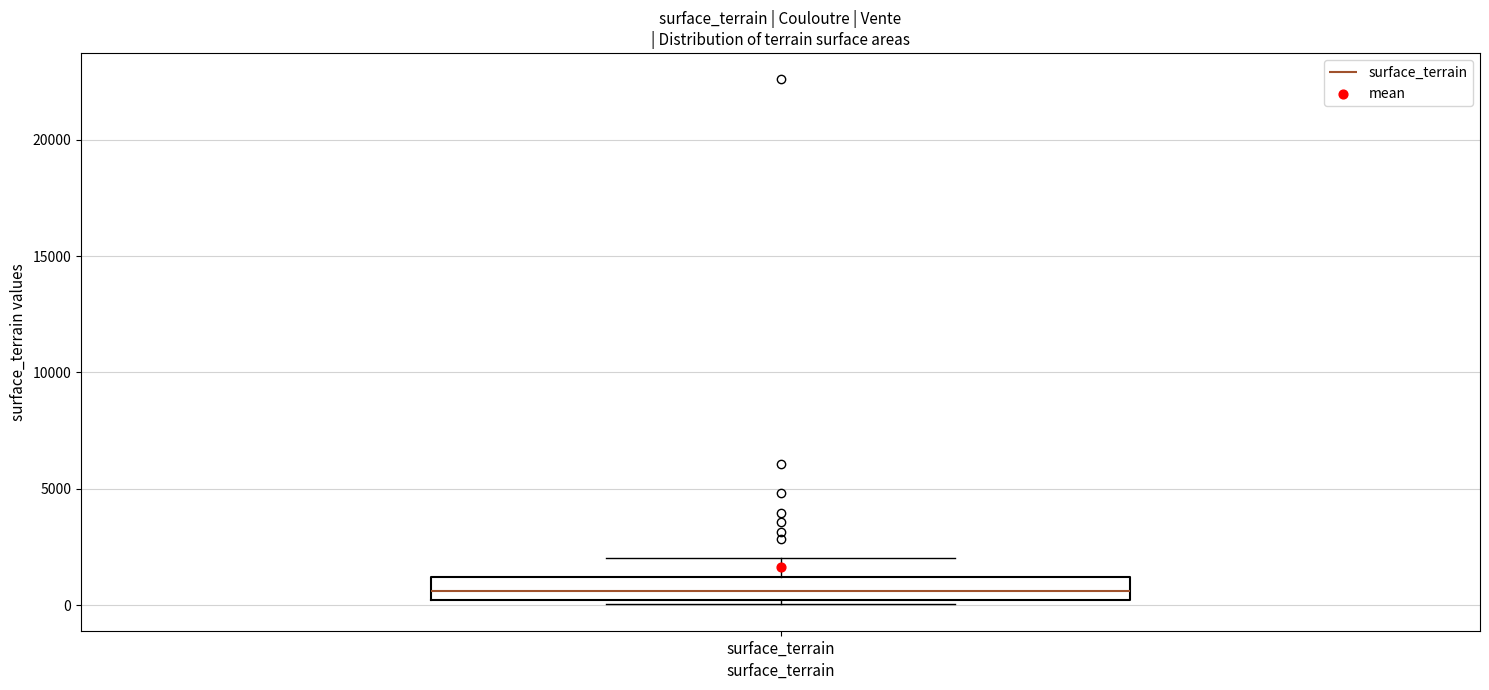

Read this box plot against the y-axis: the position of the median line, the range covered by the box, and the ends of both whiskers. The values are not printed on the chart, so give them approximately, as read against the axis.

median 500, box 0 to 1000, whiskers 0 (just below the box's lower edge) to 2000